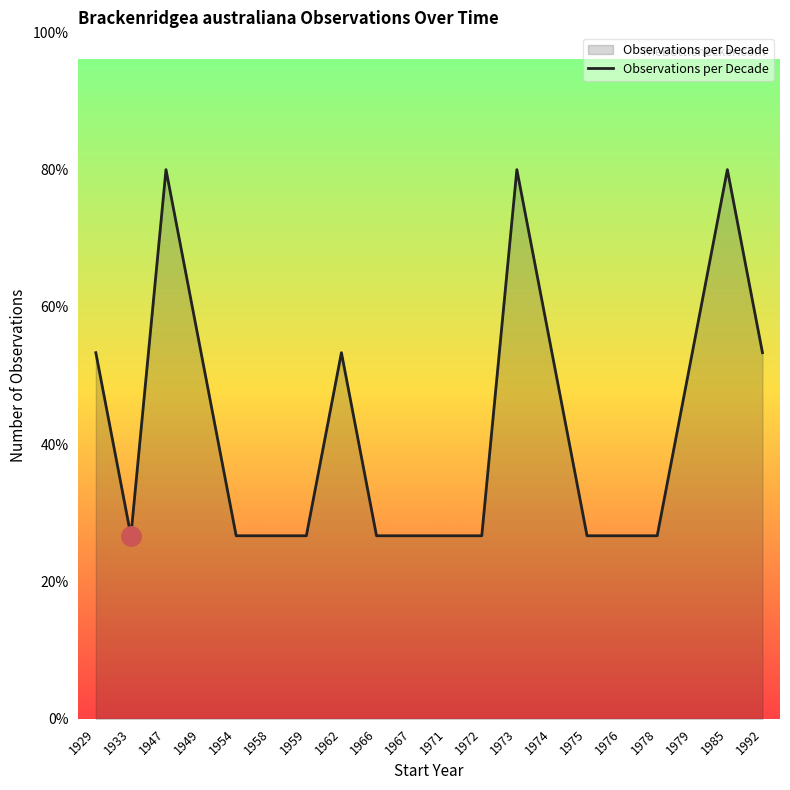

Reading left to right, extract all data points from this chart.

1929=2	1933=1	1947=3	1949=2	1954=1	1958=1	1959=1	1962=2	1966=1	1967=1	1971=1	1972=1	1973=3	1974=2	1975=1	1976=1	1978=1	1979=2	1985=3	1992=2